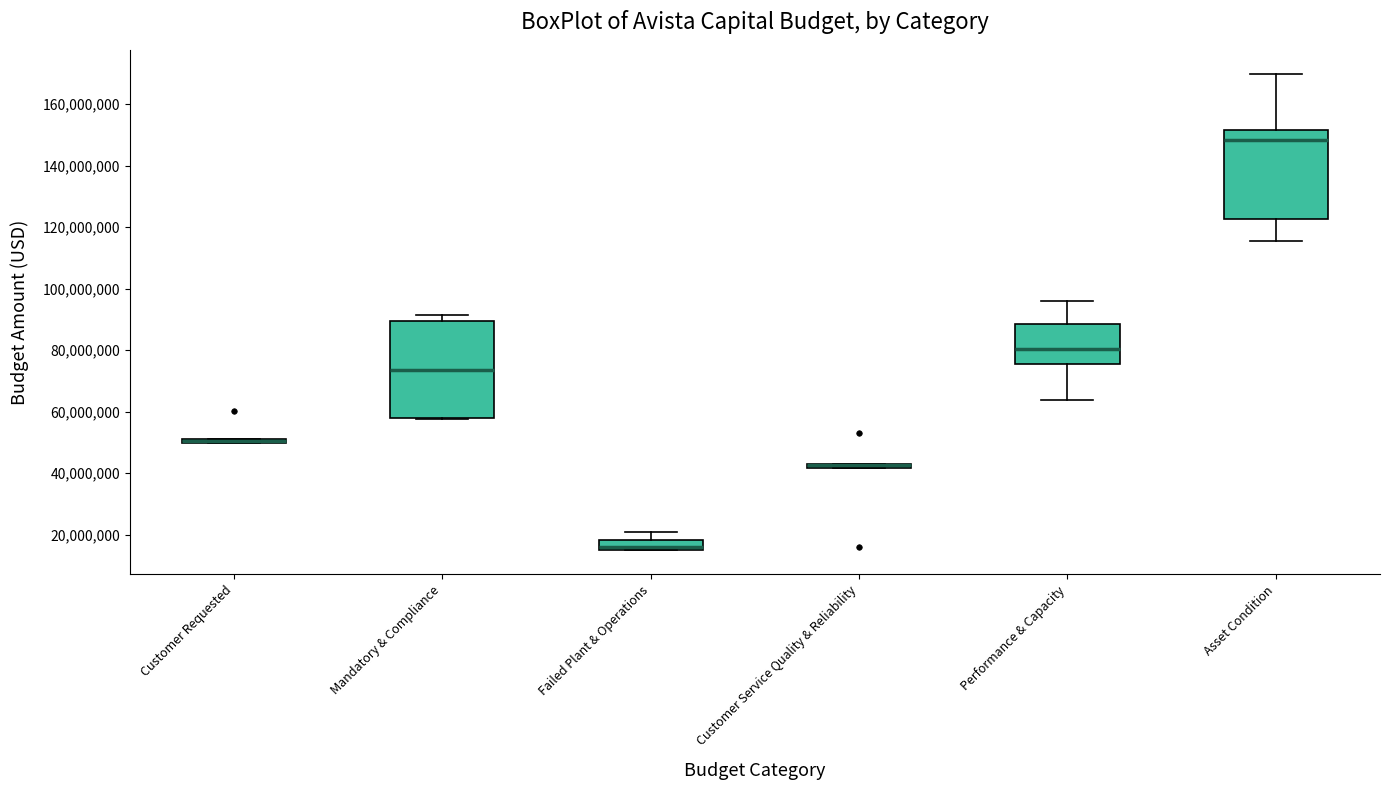

Where is the lower edge of the box for Customer Requested on the y-axis? The values are not printed on the chart, so give them approximately, as read against the axis.

50000000